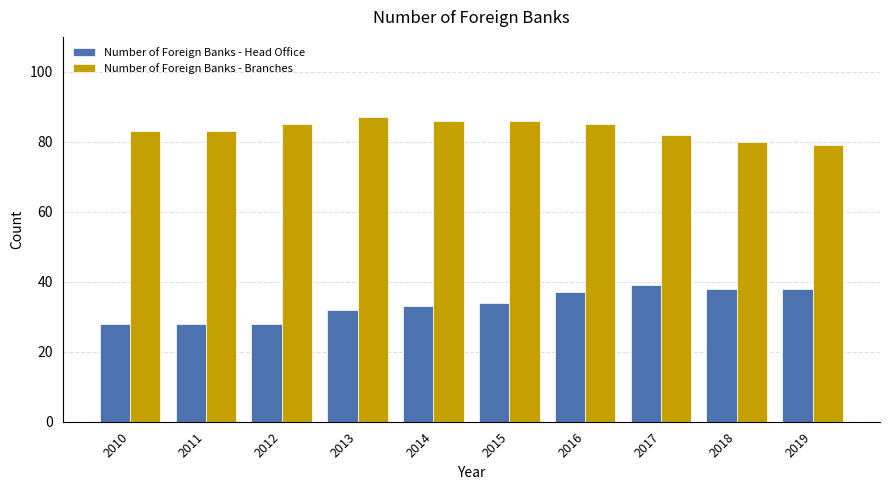

List the series in order of their peak value, highest first.

Number of Foreign Banks - Branches, Number of Foreign Banks - Head Office